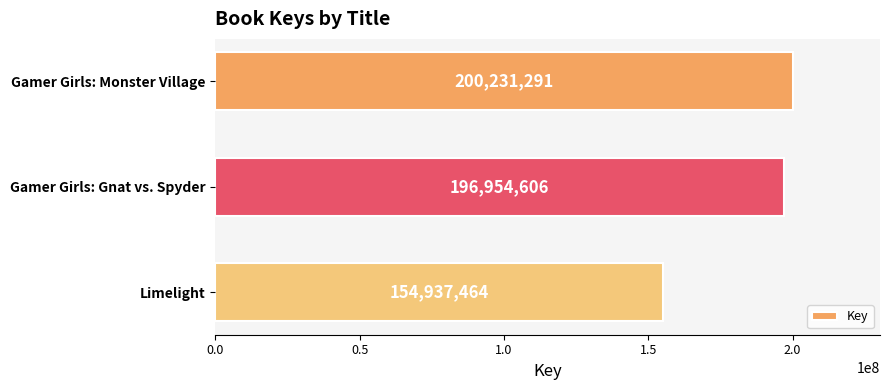

Are the bars horizontal?

Yes